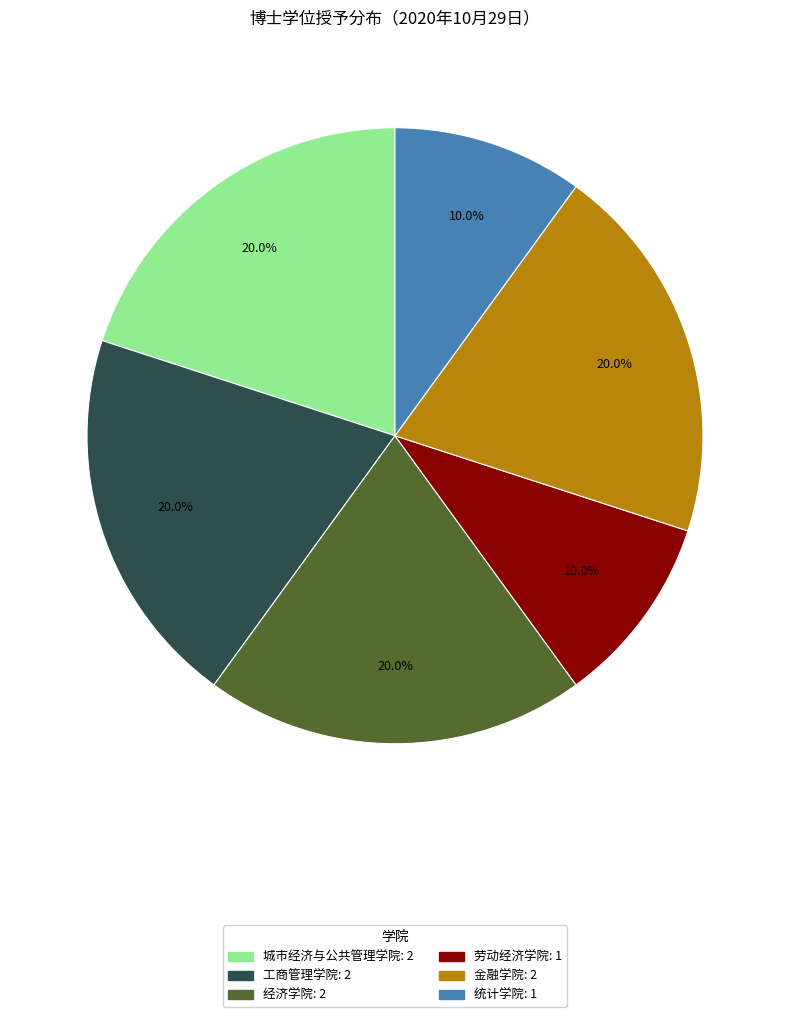

How many slices are in this pie chart?

6